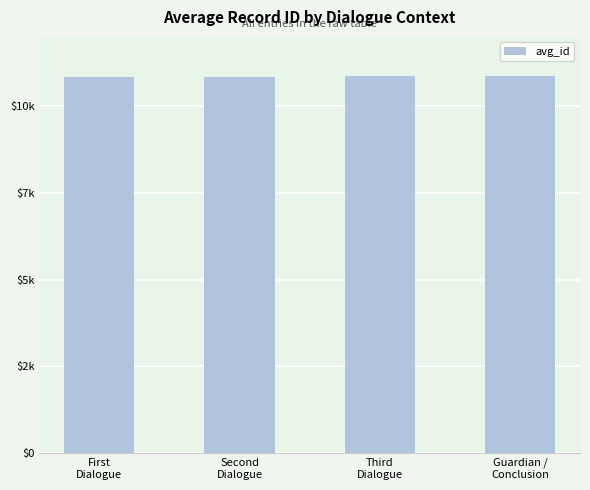

What position from the left is Third
Dialogue?

3